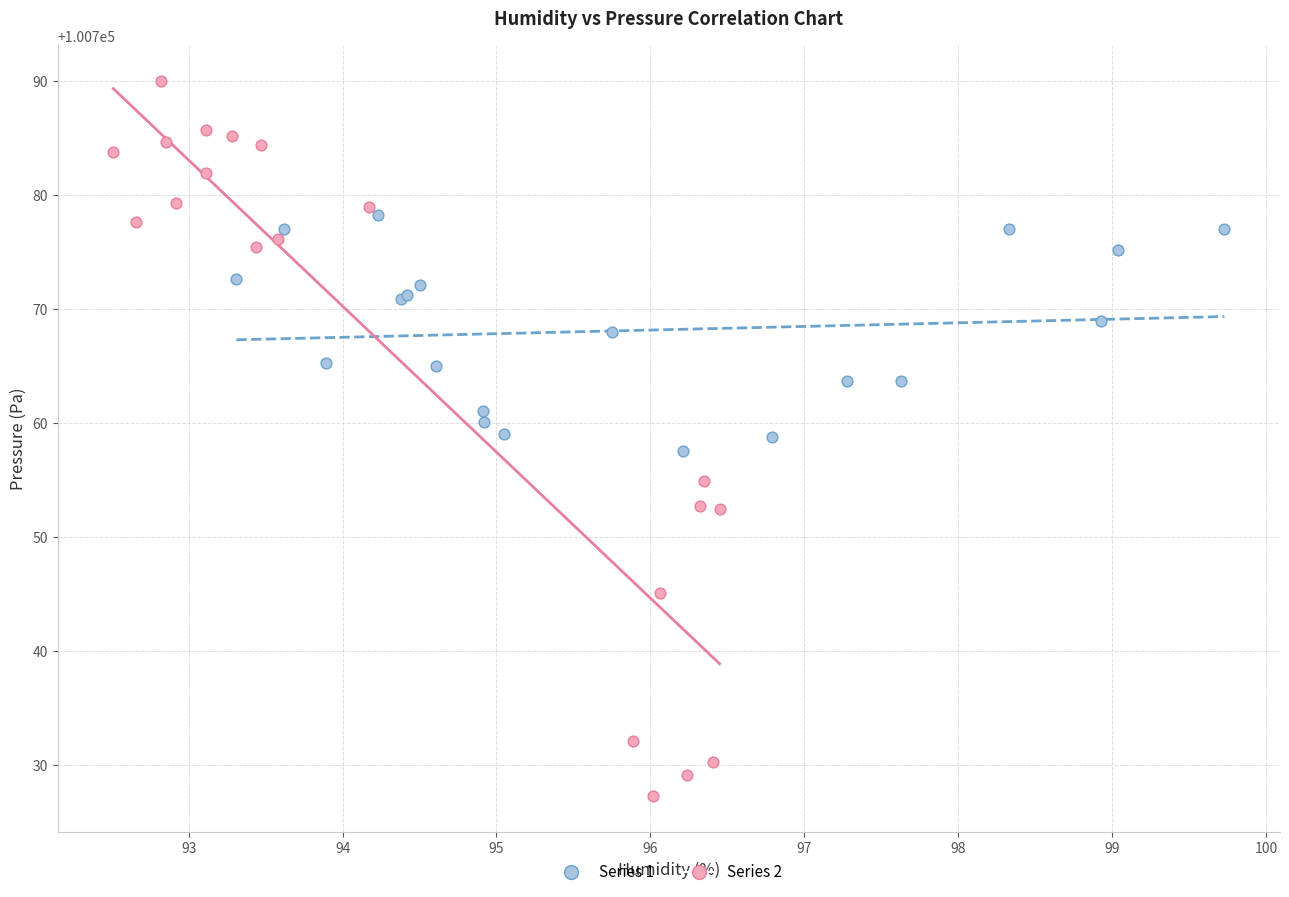

Which series contains the highest Y value?

Series 2